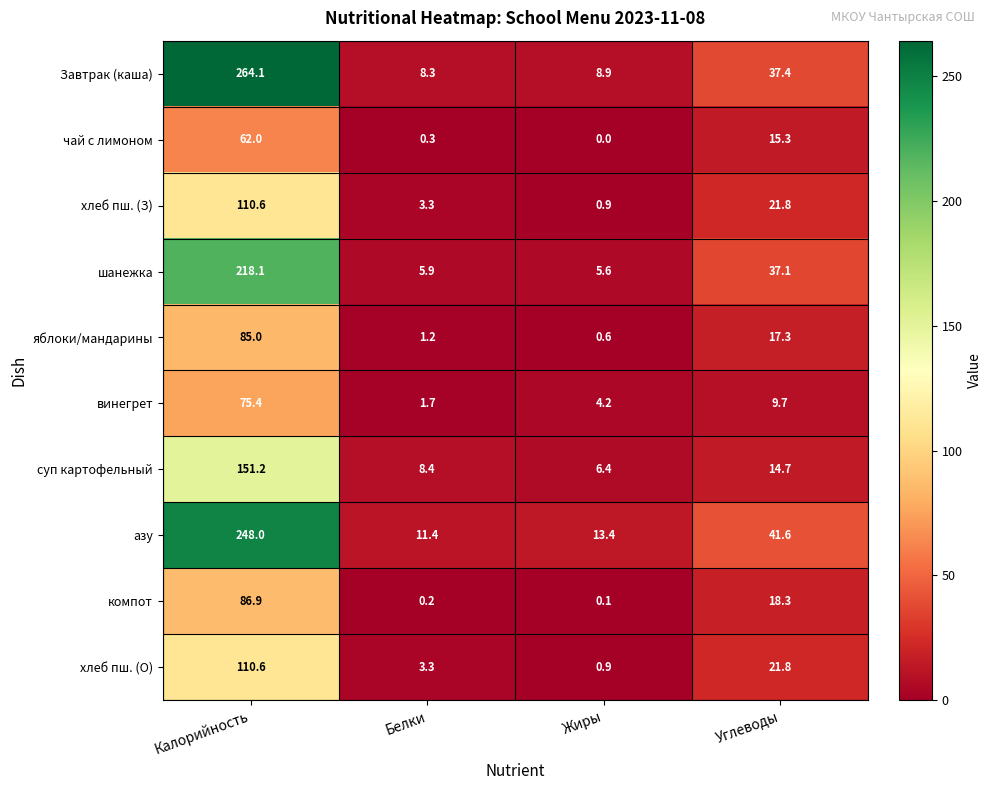

What is the difference between the second highest and minimum values in the Завтрак (каша) series?

29.1